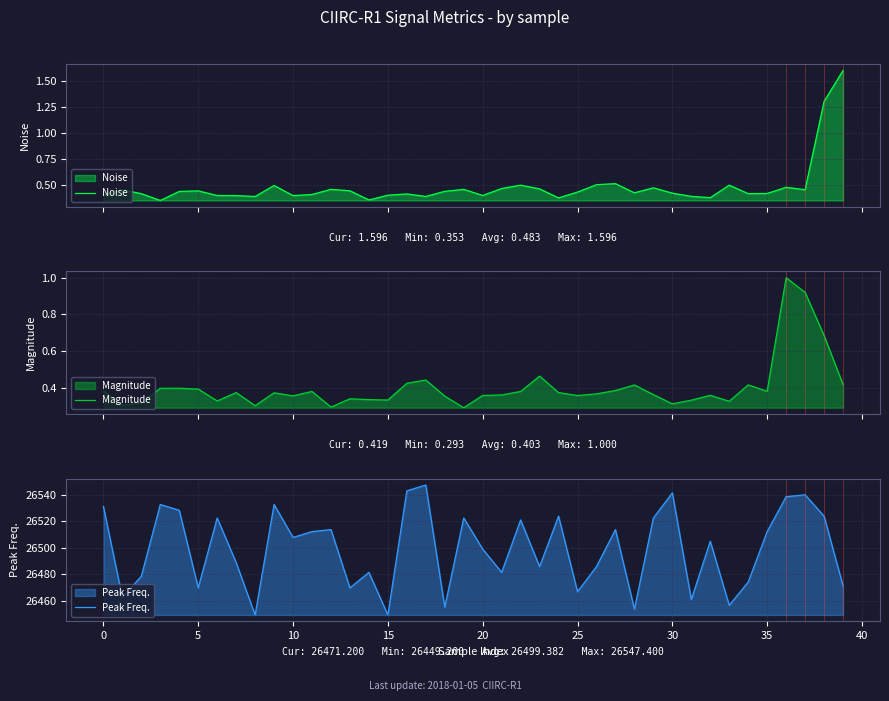

At which label is Magnitude closest to 0?

19